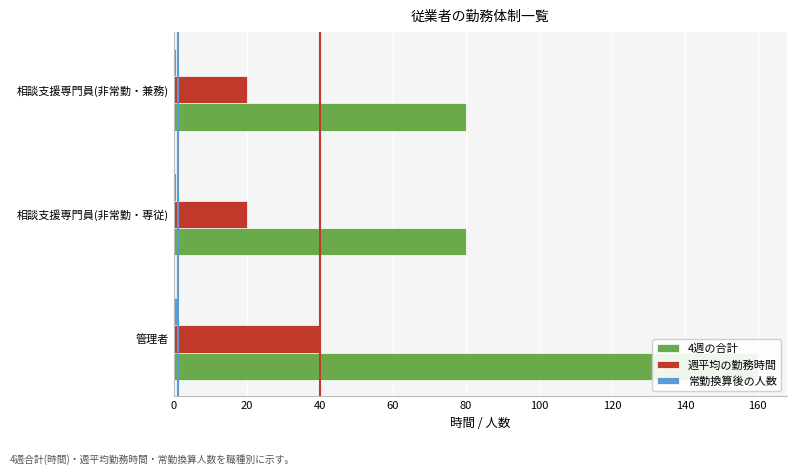

Is the value of 常勤換算後の人数 at 相談支援専門員(非常勤・兼務) greater than the value of 週平均の勤務時間 at 相談支援専門員(非常勤・兼務)?

No